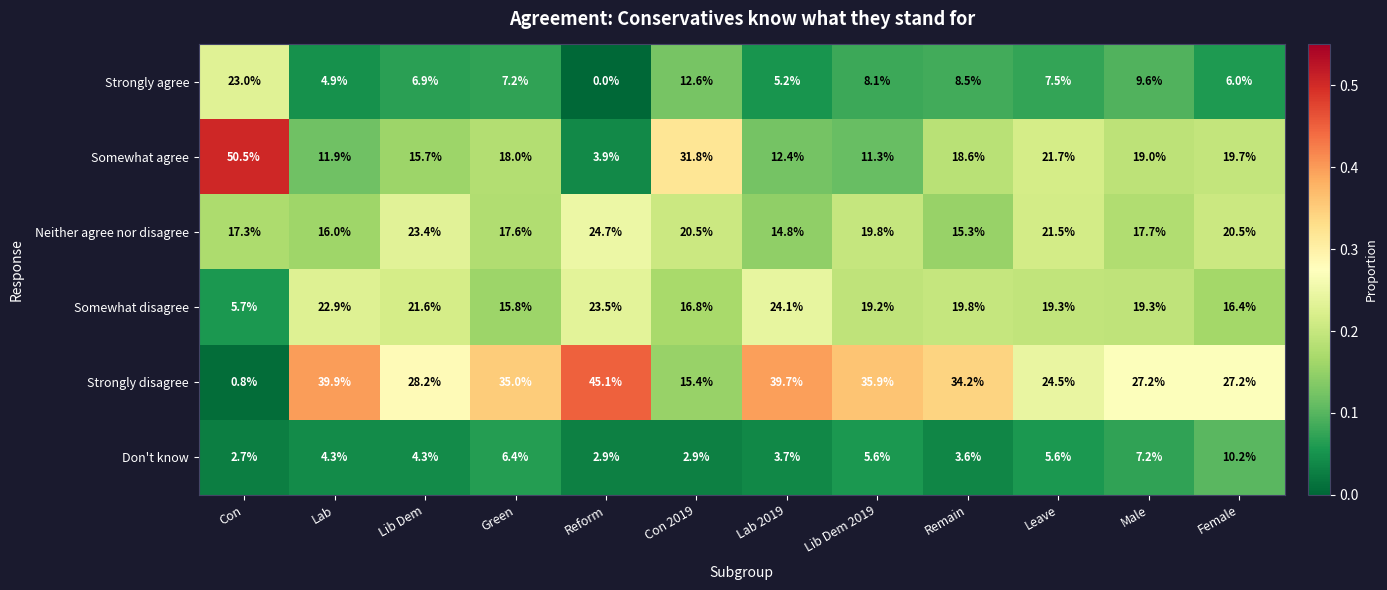

What is the difference between the maximum and minimum values in the Neither agree nor disagree series?

9.9